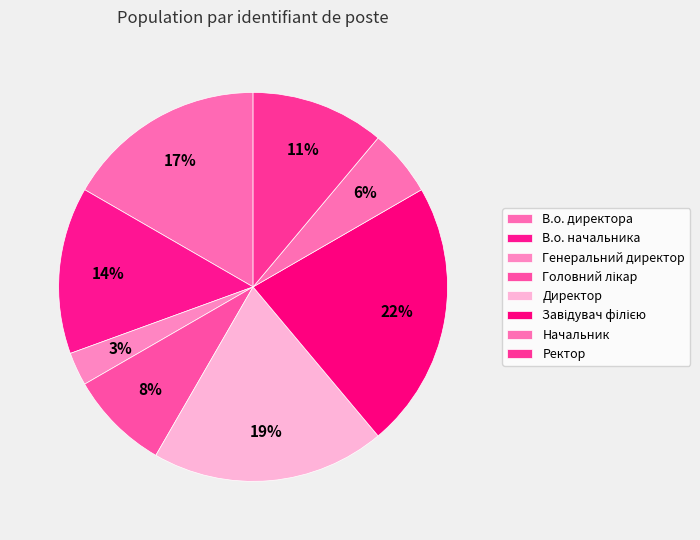

How many segments does this pie chart have?

8